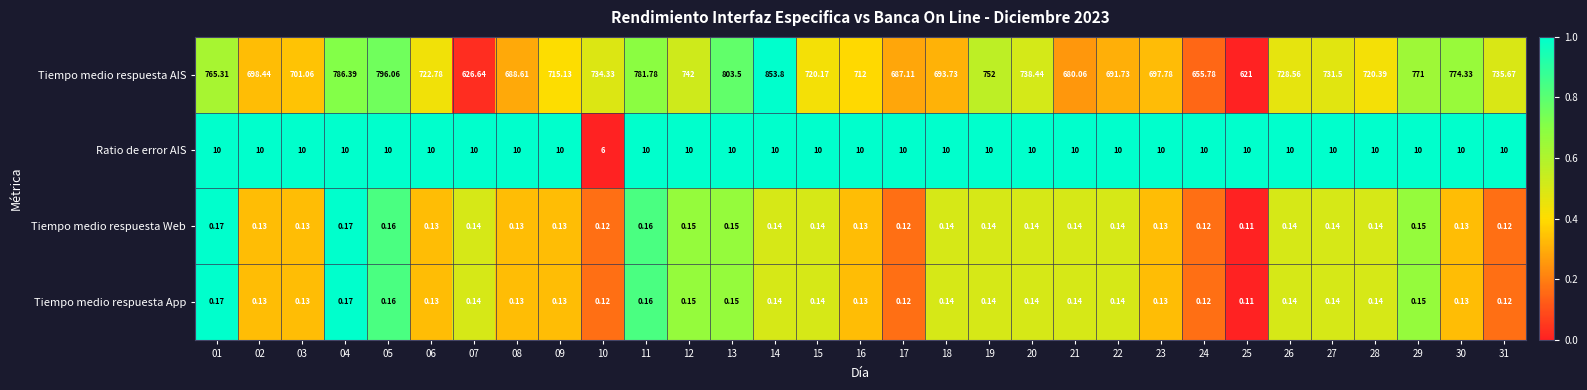

Which series has the largest range (max minus min)?

Tiempo medio respuesta AIS